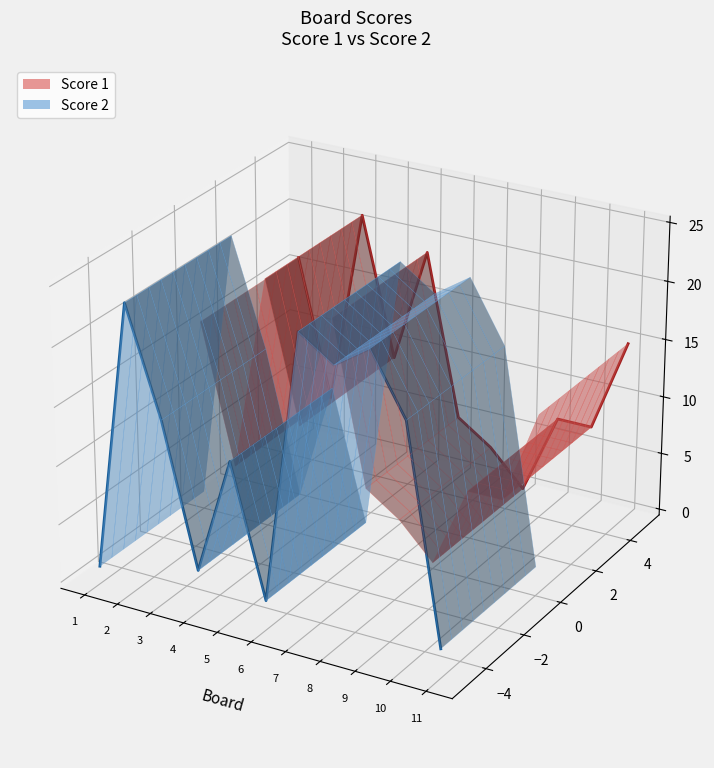

Which series has the largest total across all categories?

Score 1